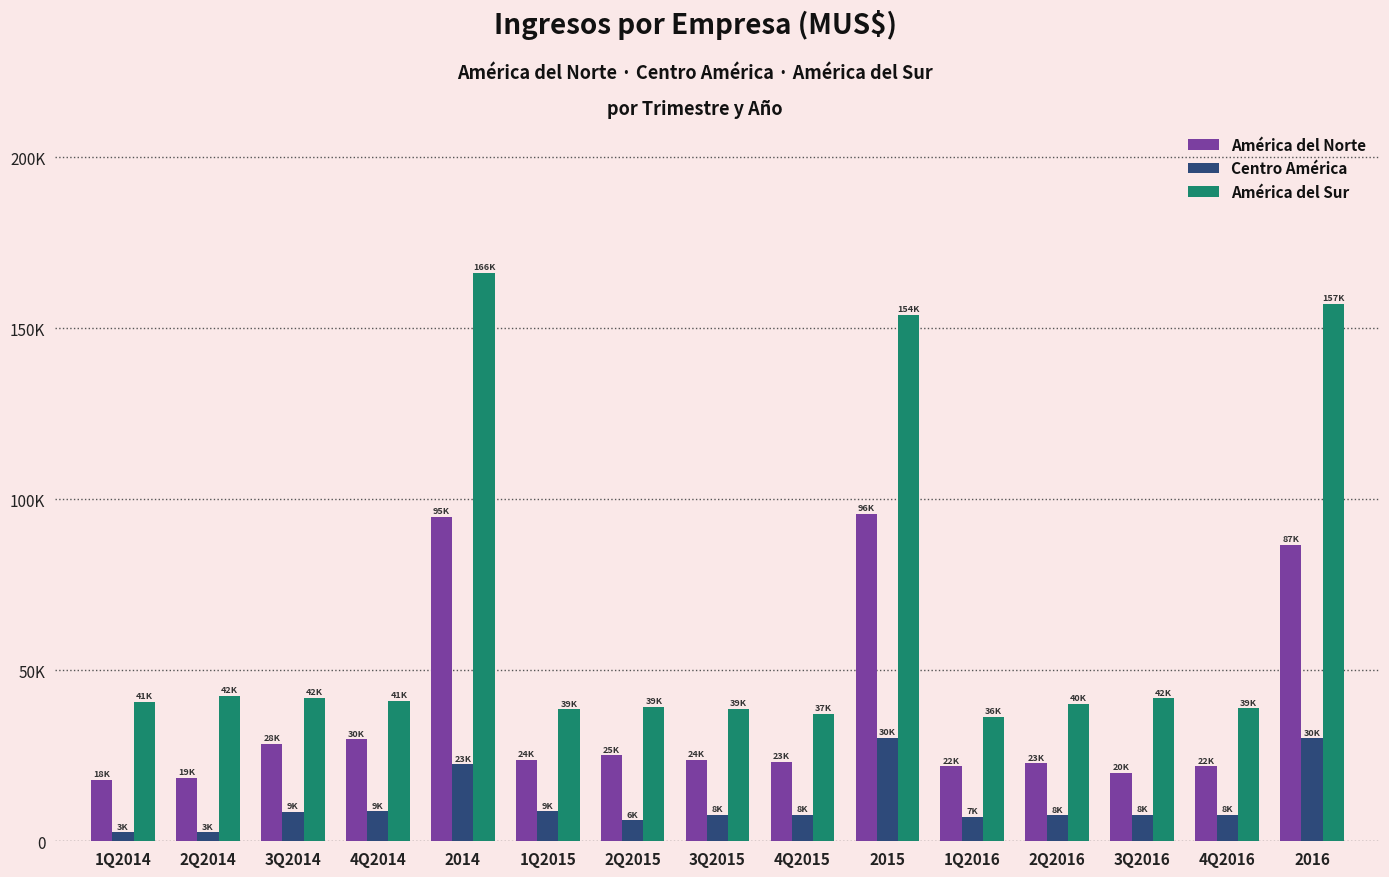

At which category does the chart reach its peak across all series?

2014